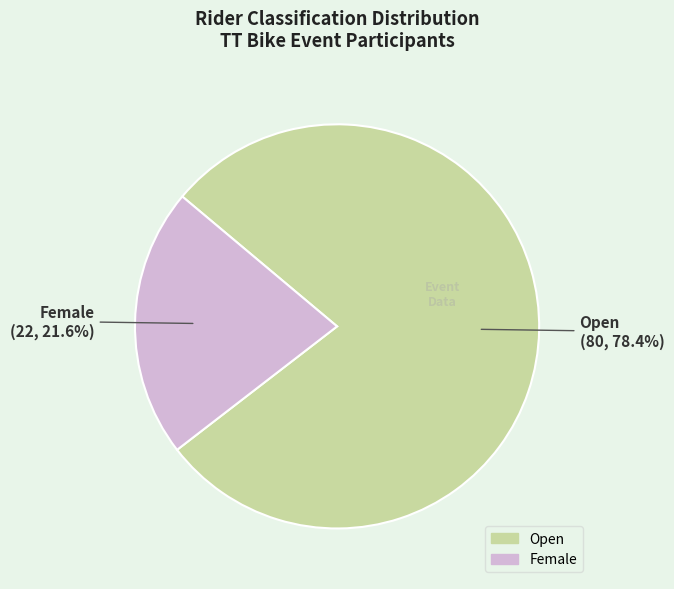

Which has a higher value, Female or Open?

Open